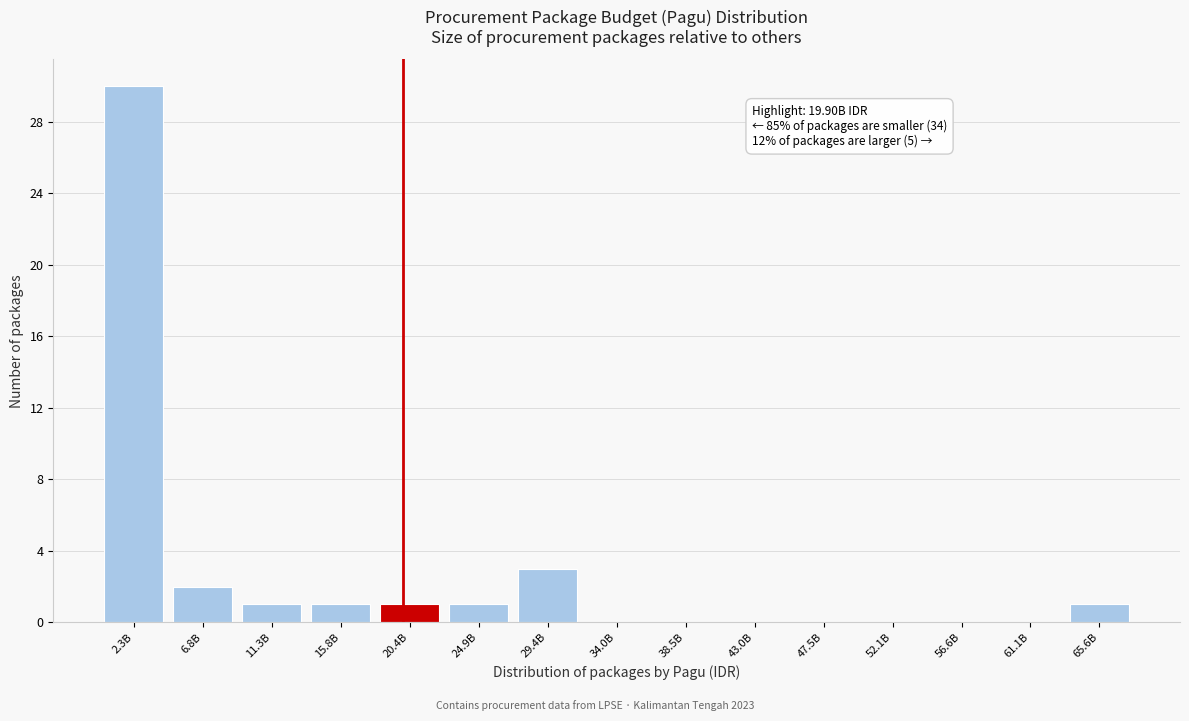

Reading left to right, extract all data points from this chart.

2.3B=30	6.8B=2	11.3B=1	15.8B=1	20.4B=1	24.9B=1	29.4B=3	34.0B=0	38.5B=0	43.0B=0	47.5B=0	52.1B=0	56.6B=0	61.1B=0	65.6B=1